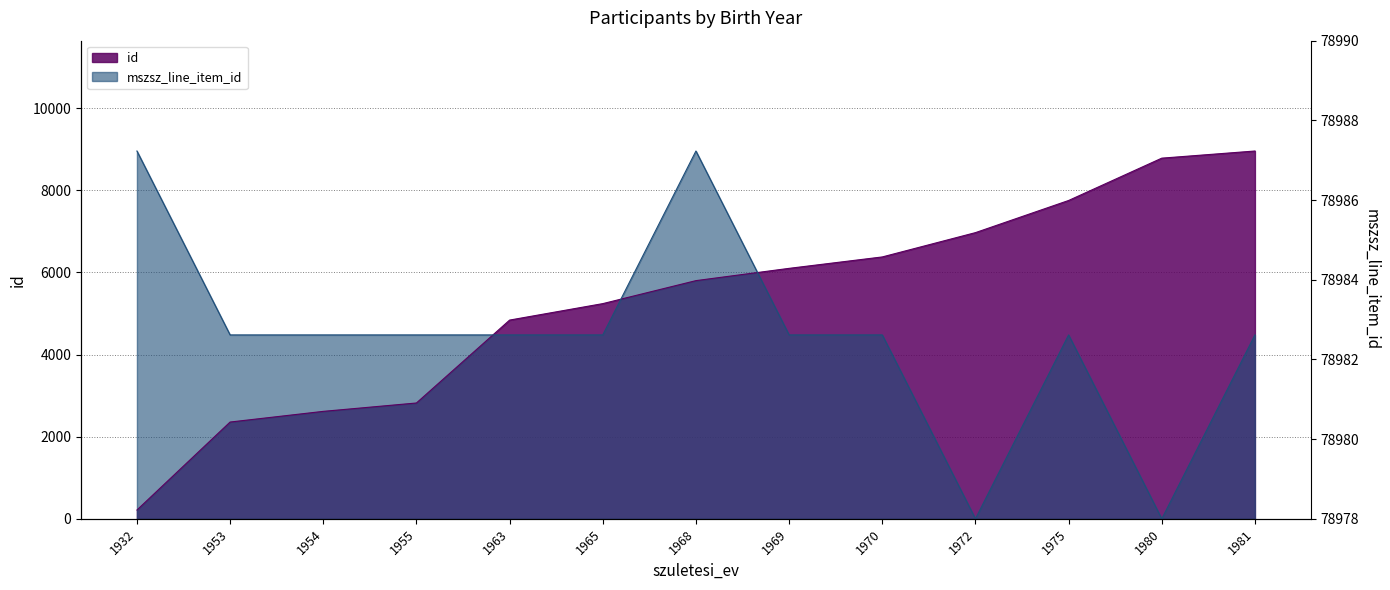

How many categories are shown in the chart?

13